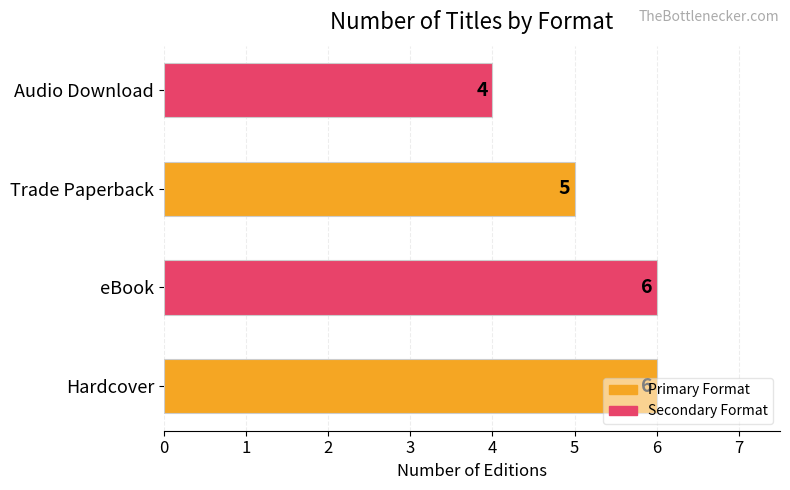

What is the ratio of the value at eBook to the value at Hardcover?

1.0